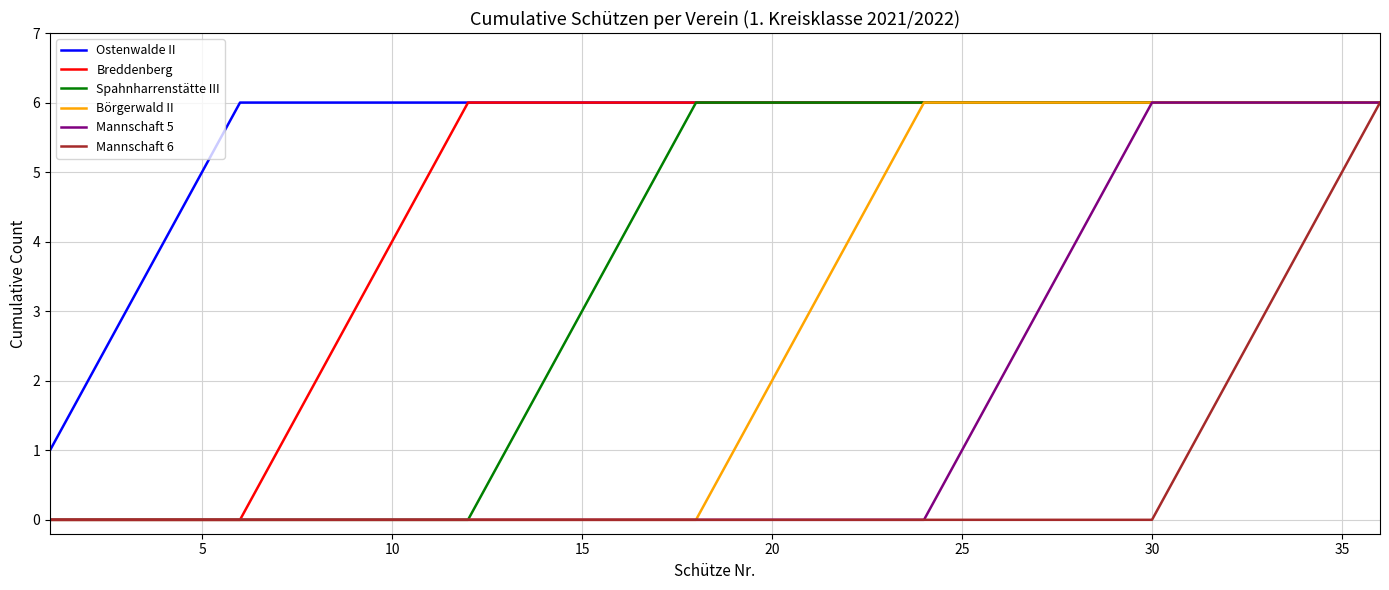

Which series has the largest total across all categories?

Ostenwalde II